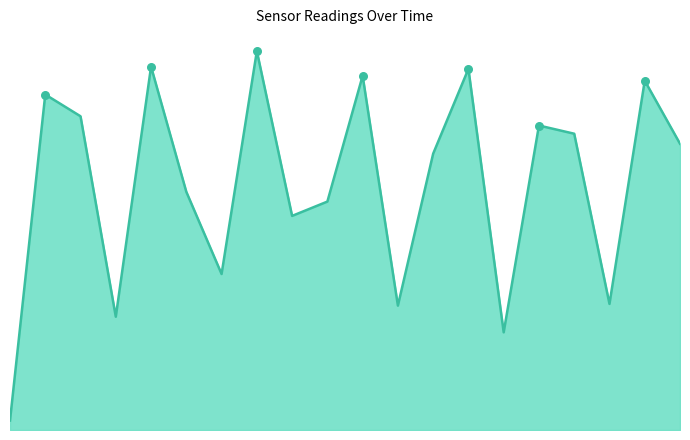

Does the chart have visible grid lines?

No